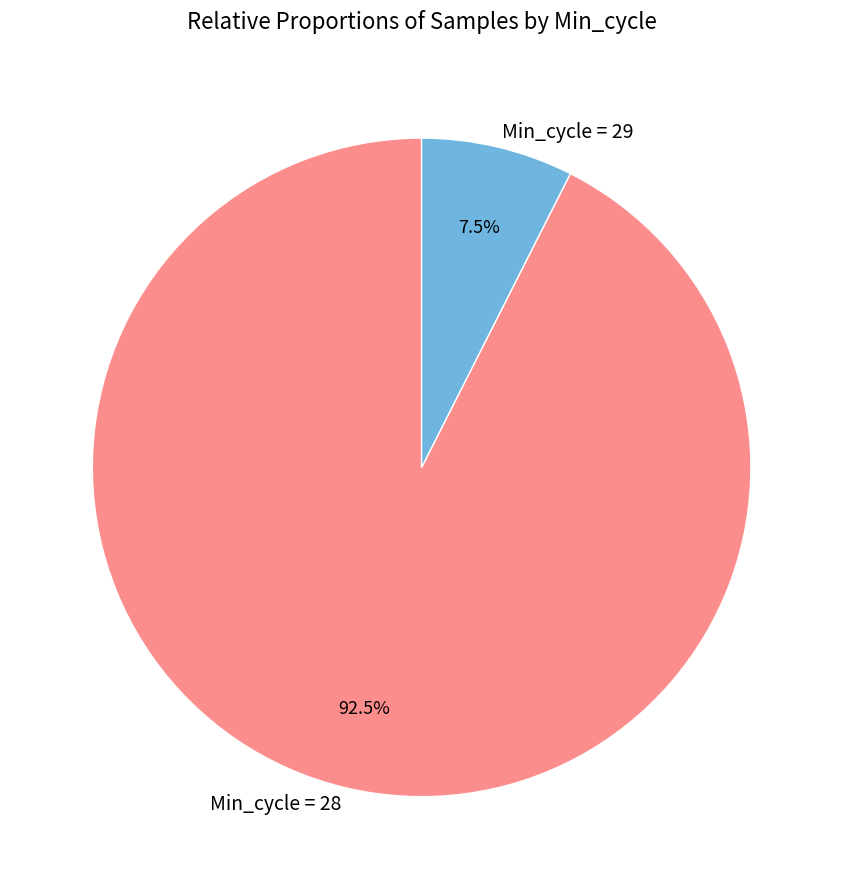

What portion of the pie excludes Min_cycle = 29?

92.5%